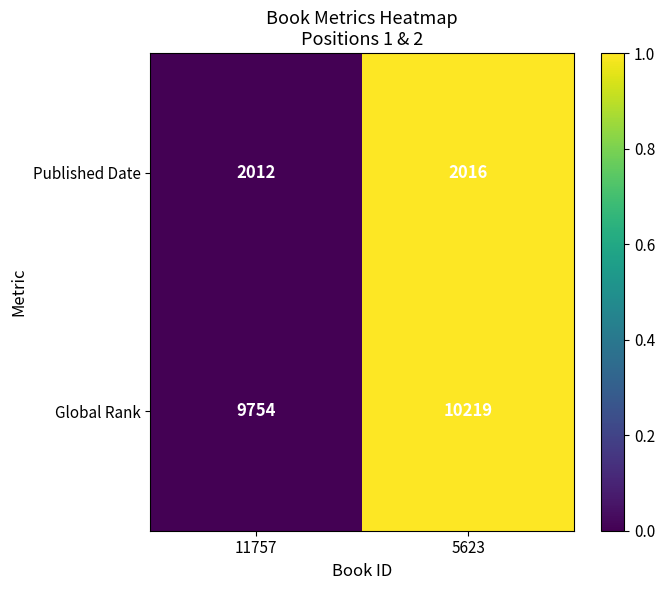

What is the maximum value for Published Date?

2016